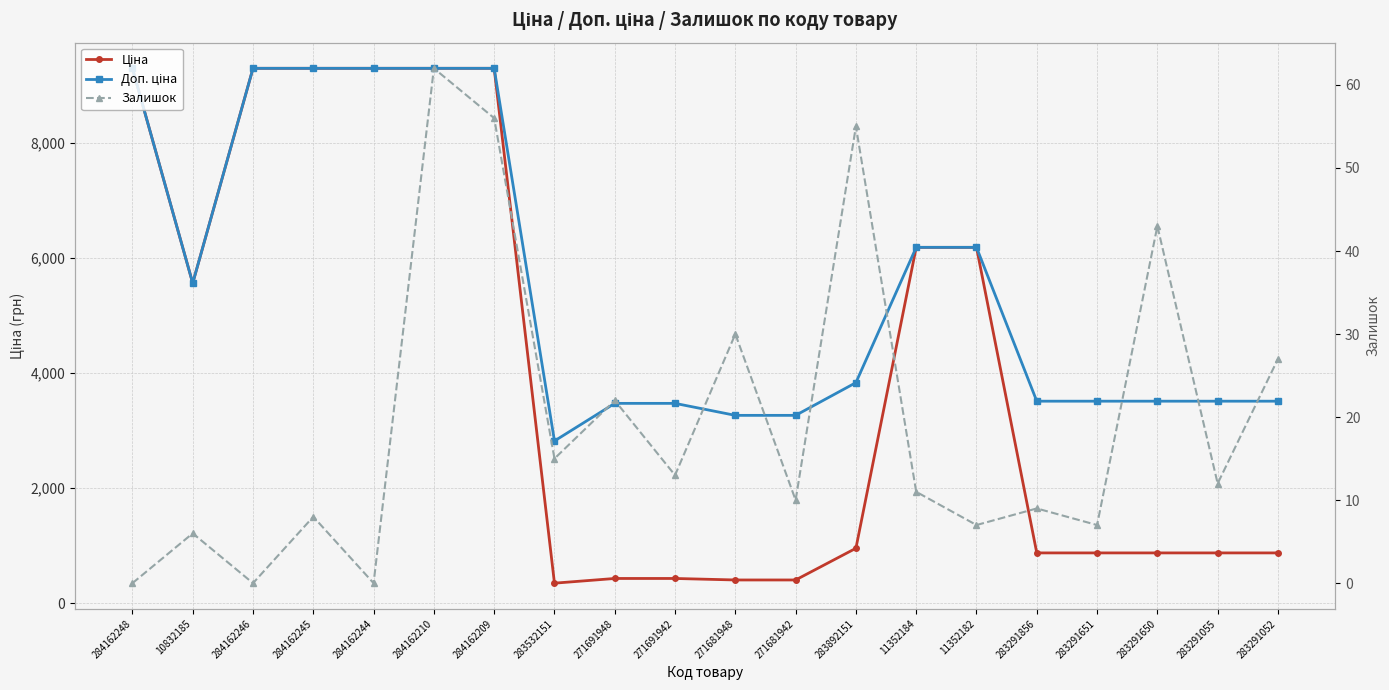

True or false: Ціна and Залишок intersect in this chart.

False